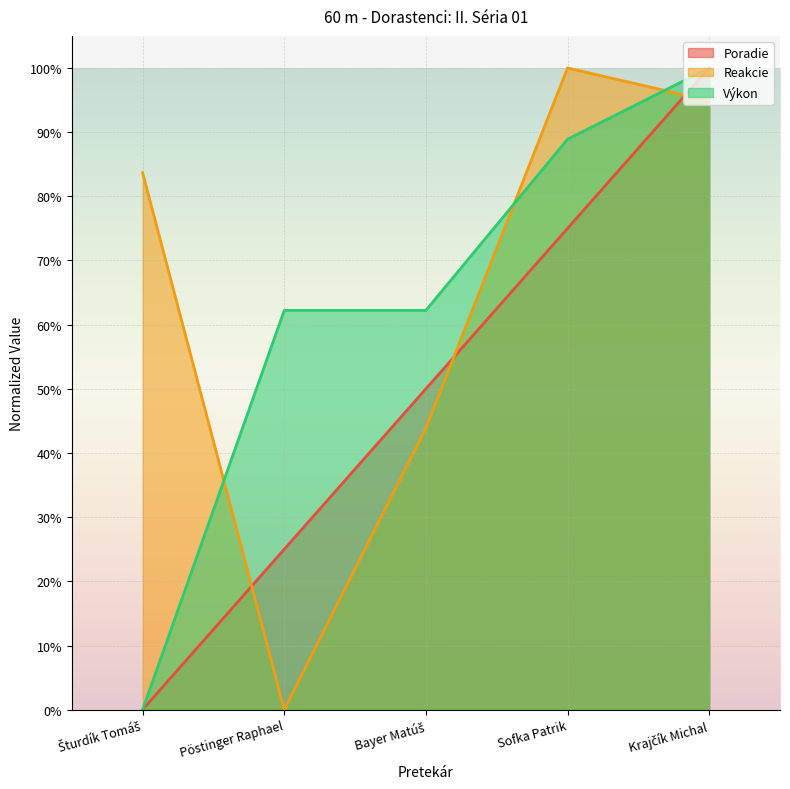

The Poradie series shows 1.0 at Krajčík Michal. True or false?

True